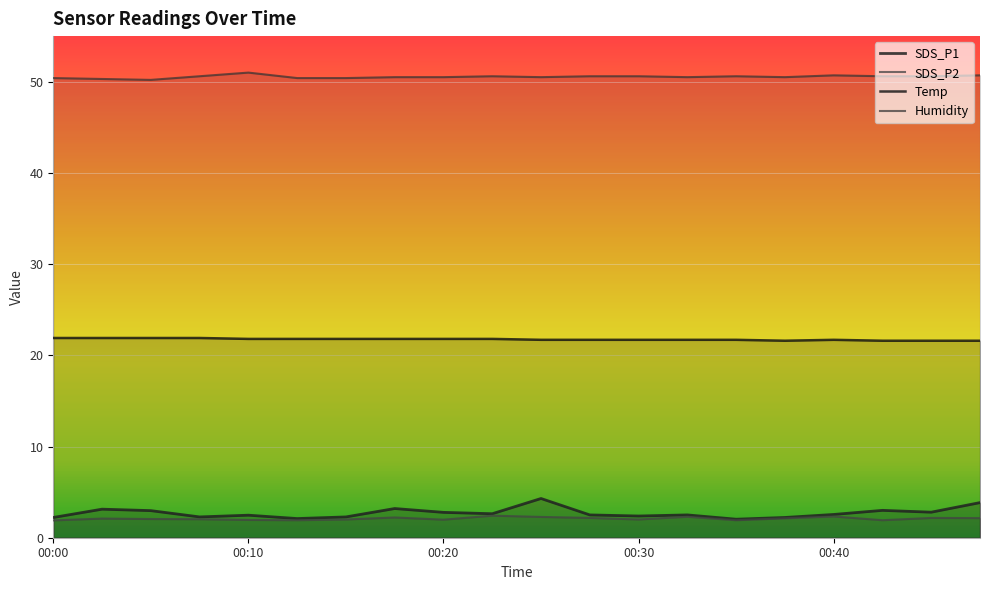

Between 00:00 and 00:23, which series saw the biggest shift?

SDS_P2